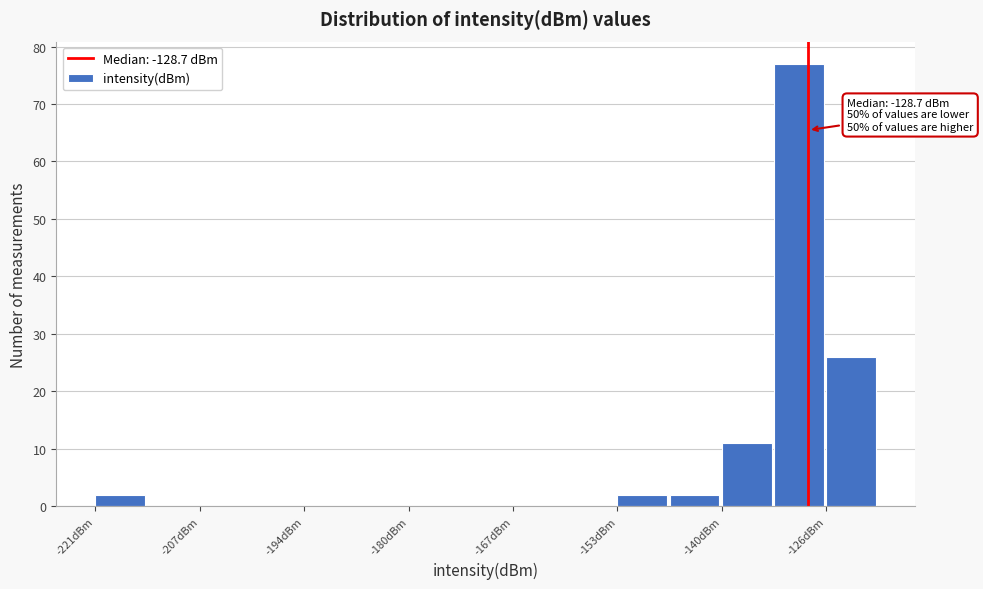

Around what value on the x-axis is the tallest bar? Give the approximate position of its centre, as read against the axis.

-130